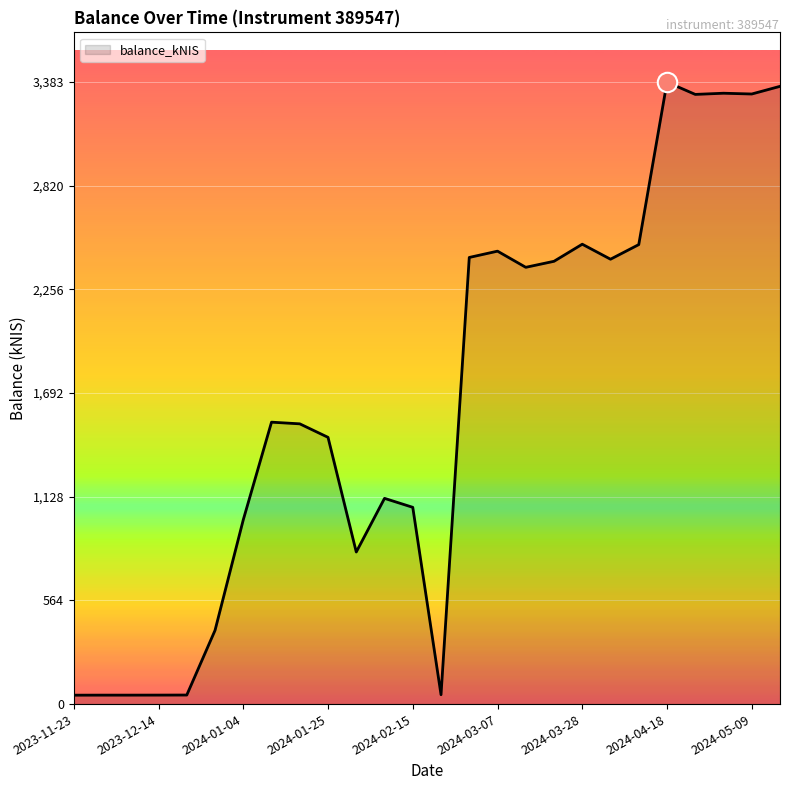

What is the difference between the maximum and minimum values?

3334.9